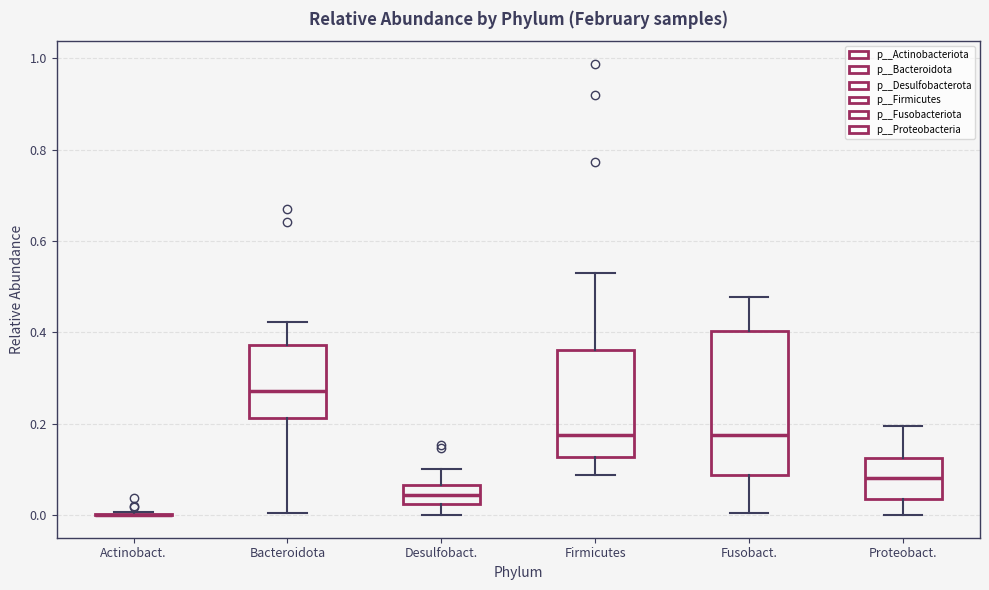

Reading left to right, transcribe this box plot: for each box, give where its median line is, the range the box spans, and where its two whiskers end, as read against the y-axis. The values are not printed on the chart, so give them approximately, as read against the axis.

Actinobact.: box collapsed to a line at 0.00, whiskers 0.00 to 0.00
Bacteroidota: median 0.28, box 0.22 to 0.38, whiskers 0.00 to 0.42
Desulfobact.: median 0.04, box 0.02 to 0.06, whiskers 0.00 to 0.10
Firmicutes: median 0.18, box 0.12 to 0.36, whiskers 0.08 to 0.54
Fusobact.: median 0.18, box 0.08 to 0.40, whiskers 0.00 to 0.48
Proteobact.: median 0.08, box 0.04 to 0.12, whiskers 0.00 to 0.20